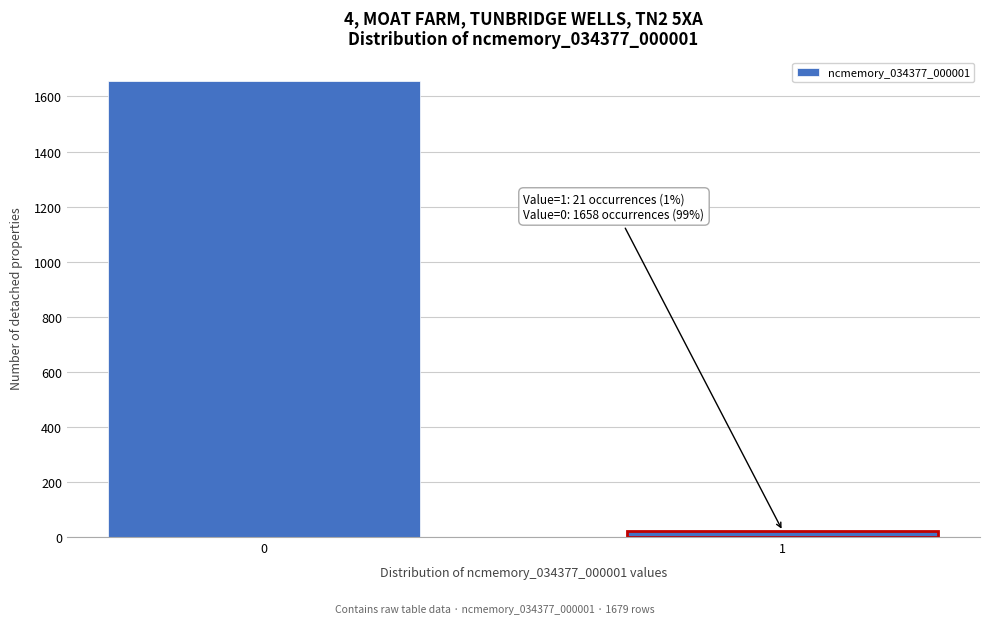

Reading right to left, list all the values displayed in this chart.

21	1658